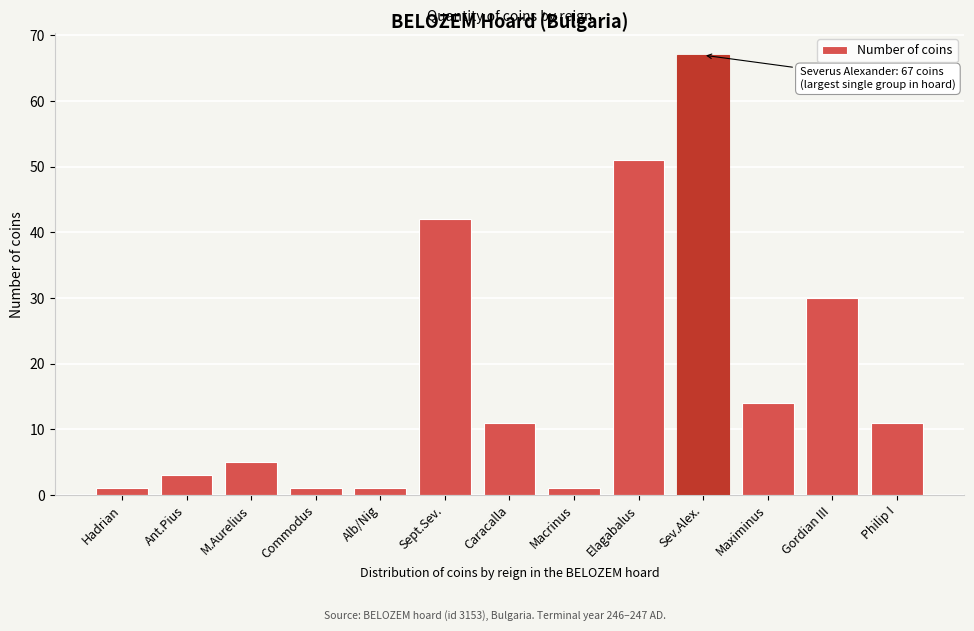

Reading left to right, extract all data points from this chart.

1	3	5	1	1	42	11	1	51	67	14	30	11